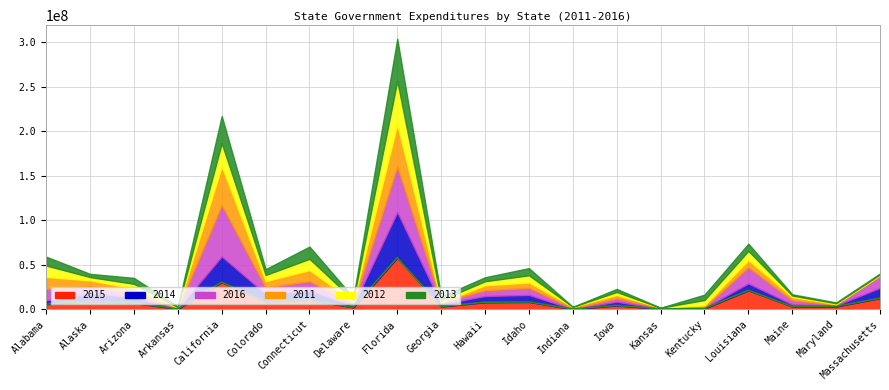

Which series ends up on top after the final intersection of 2012 and 2016?

2016